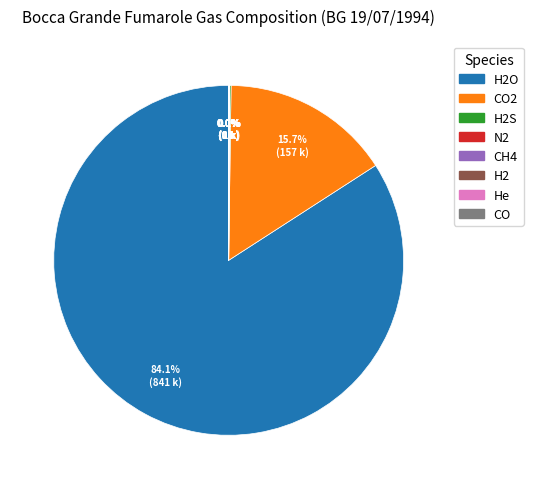

Is there a majority slice in this chart?

Yes